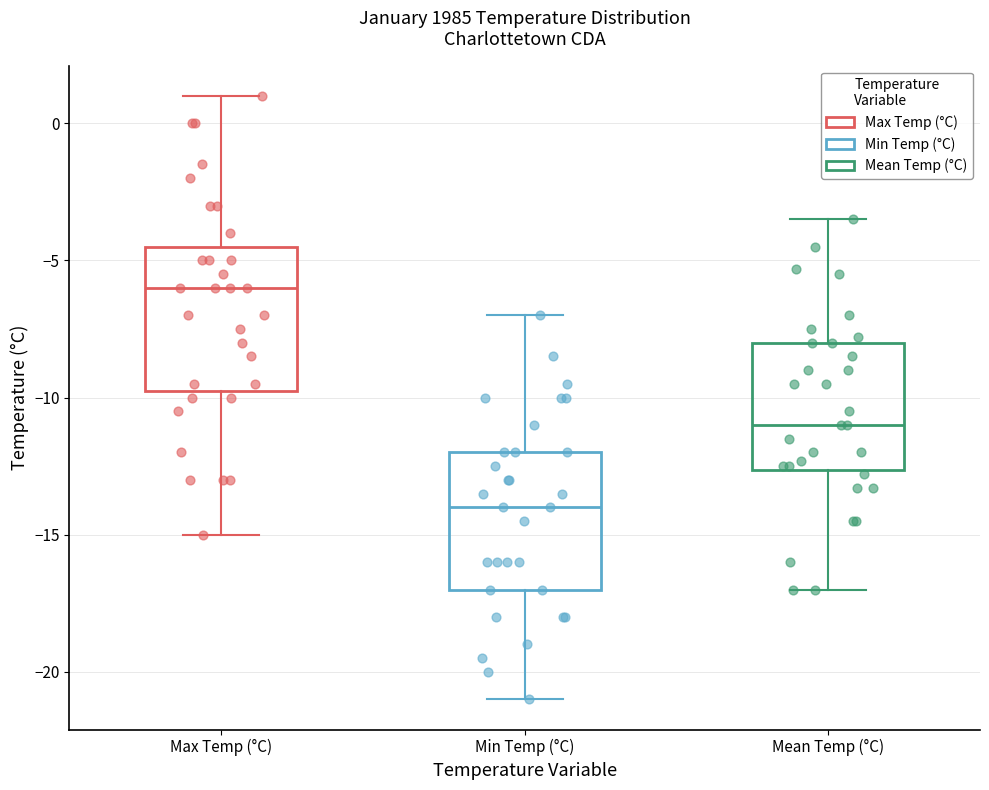

Reading left to right, transcribe this box plot: for each box, give where its median line is, the range the box spans, and where its two whiskers end, as read against the y-axis. The values are not printed on the chart, so give them approximately, as read against the axis.

Max Temp (°C): median -6.0, box -9.5 to -4.5, whiskers -15.0 to 1.0
Min Temp (°C): median -14.0, box -17.0 to -12.0, whiskers -21.0 to -7.0
Mean Temp (°C): median -11.0, box -12.5 to -8.0, whiskers -17.0 to -3.5